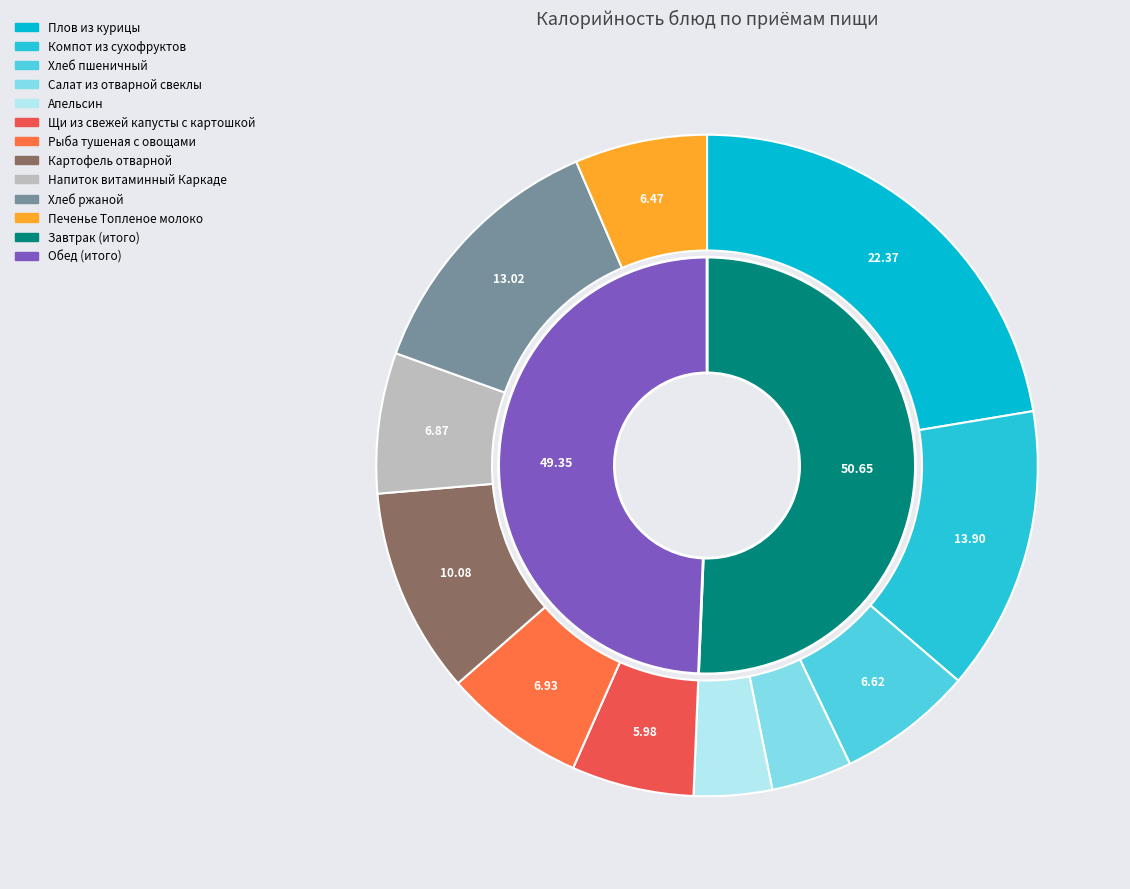

Is Рыба тушеная с овощами the majority of the pie?

No